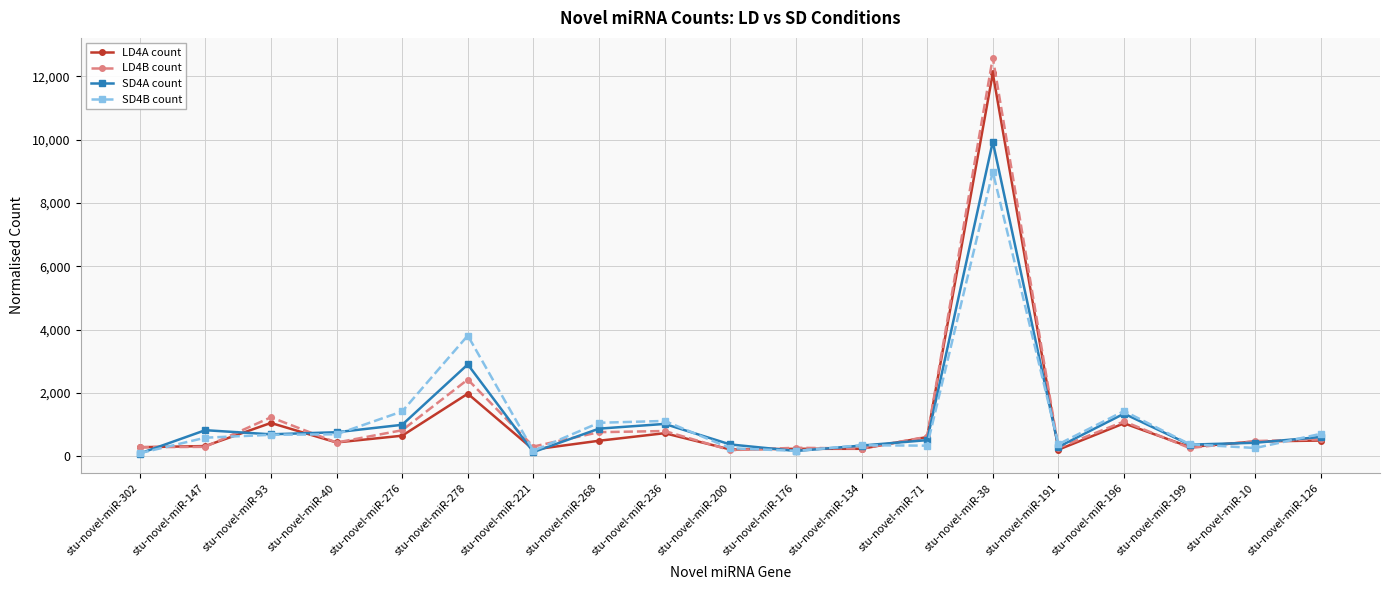

What is the label of the 19th point from the left?

stu-novel-miR-126